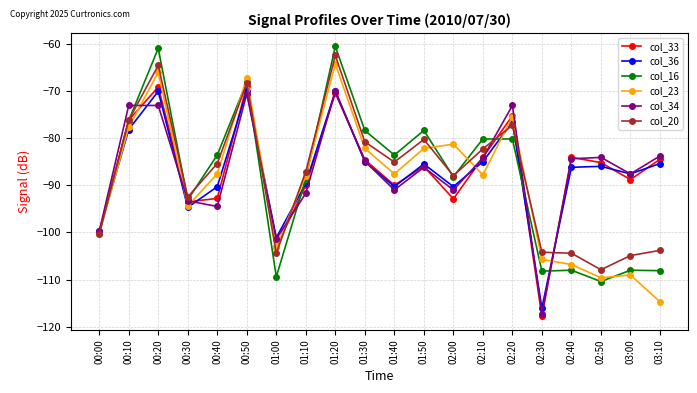

Where is the first local minimum for col_34?

00:40